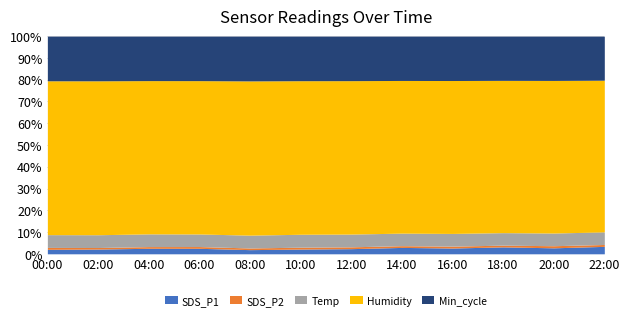

The value of SDS_P1 at 02:00 is 3.1. True or false?

True